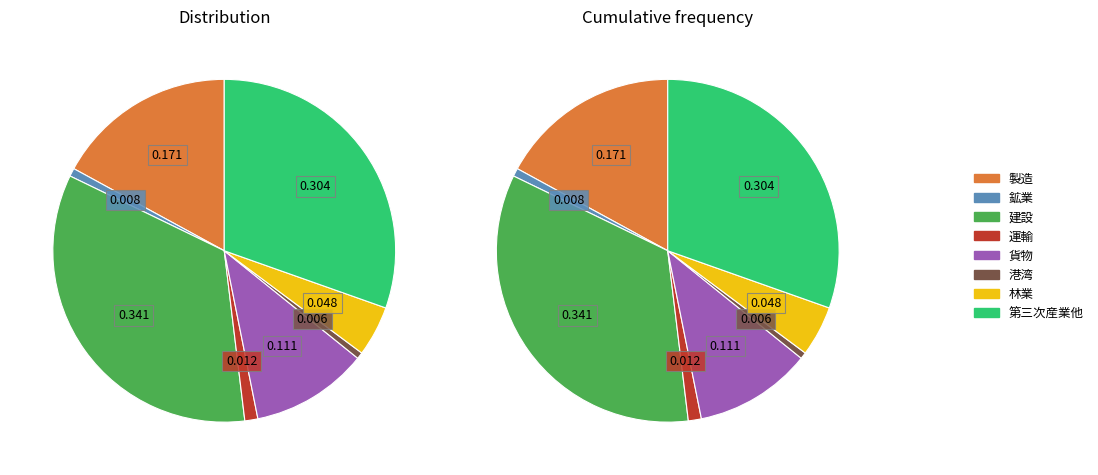

To the nearest percent, what is the difference between the largest and smallest slice percentages?

33%